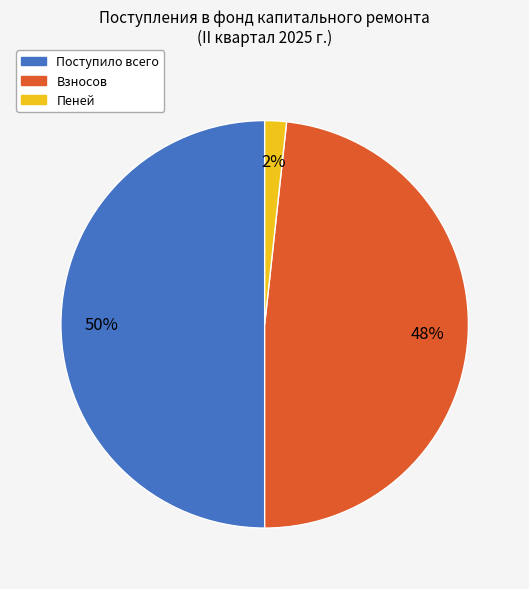

What is the largest slice in the pie chart?

Поступило всего